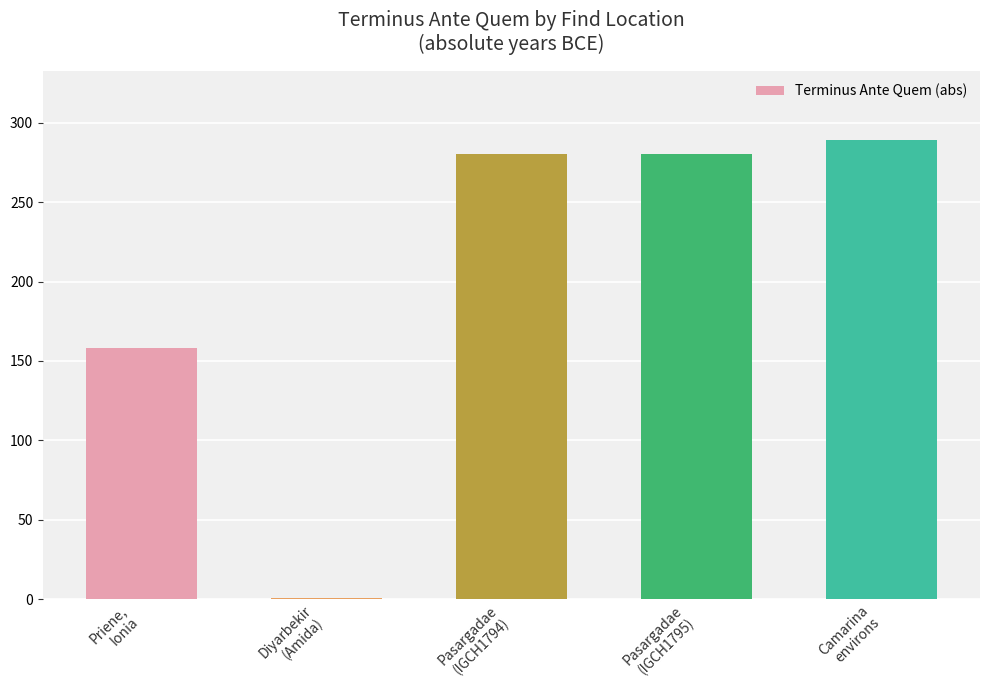

What is the difference between the second highest and minimum values?

279